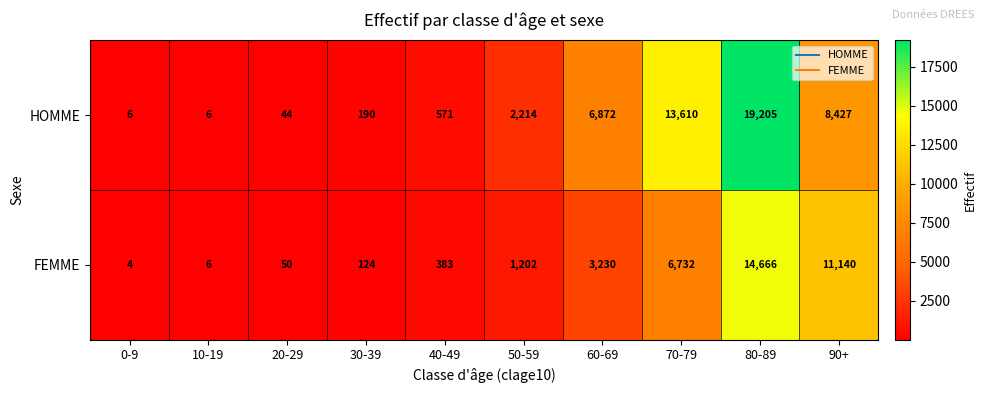

What is the difference between the maximum and minimum values in the HOMME series?

19199